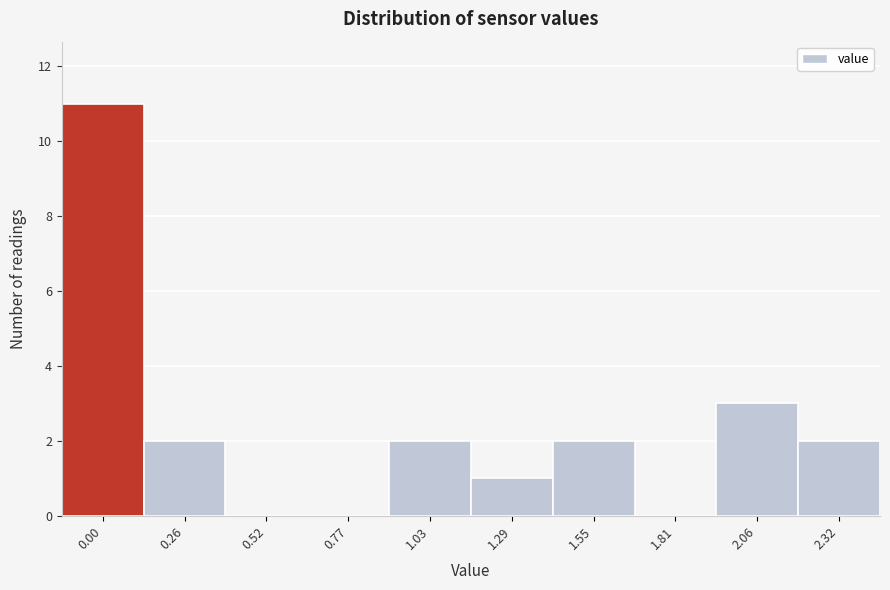

Reading left to right, extract all data points from this chart.

0.00=11	0.26=2	0.52=0	0.77=0	1.03=2	1.29=1	1.55=2	1.81=0	2.06=3	2.32=2